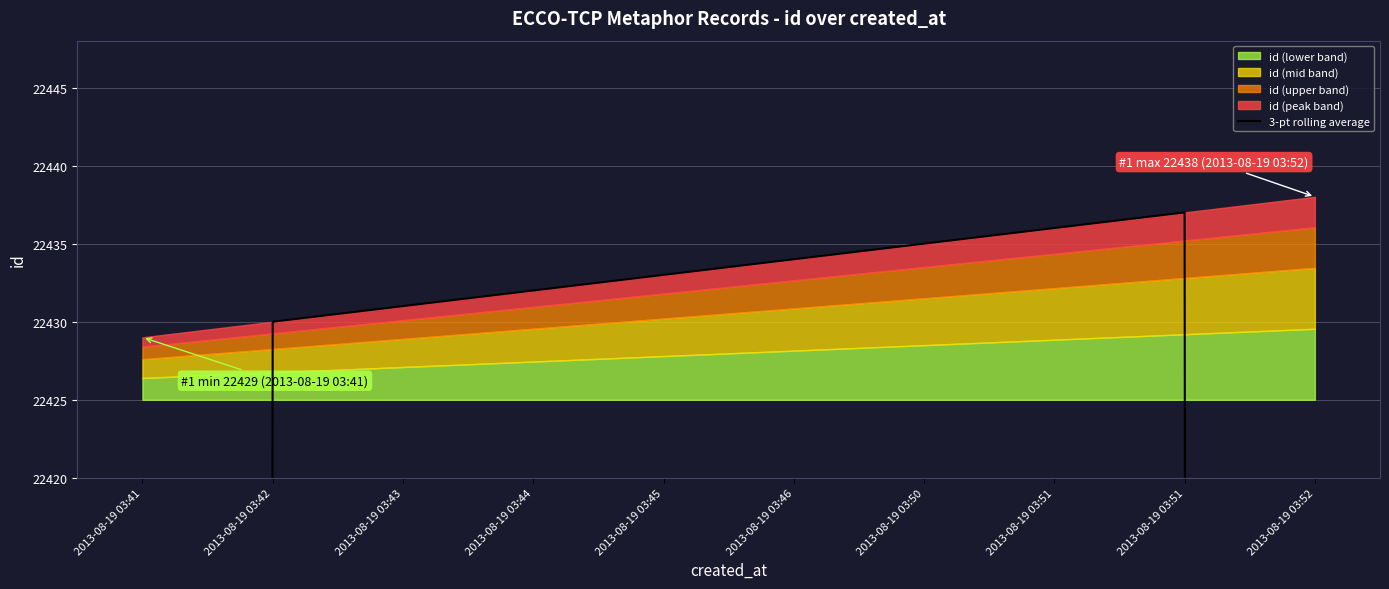

True or false: the data has more than 1 interior local peaks.

False